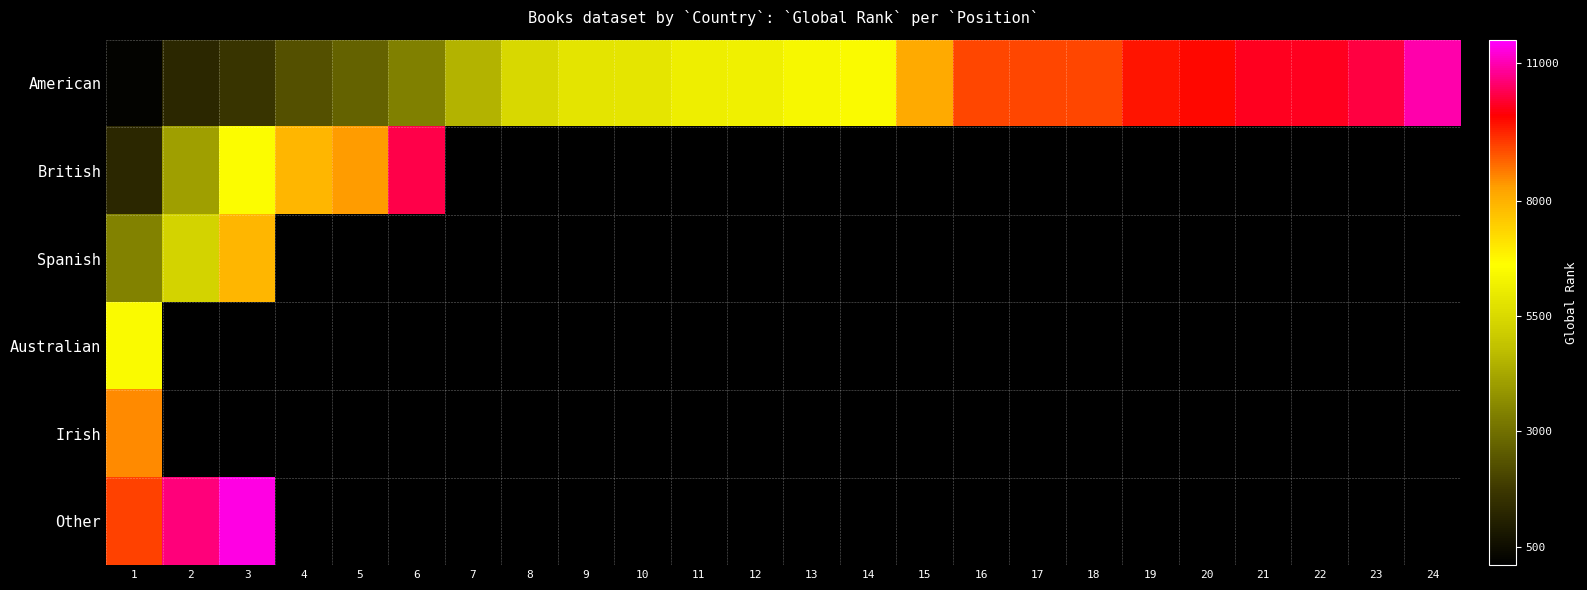

Reading left to right, extract all data points from this chart.

American: 1=191	2=1279	3=1647	4=2312	5=2716	6=3360	7=4515	8=5453	9=5836	10=5850	11=6117	12=6185	13=6414	14=6468	15=8134	16=9149	17=9149	18=9166	19=9639	20=9800	21=10040	22=10058	23=10264	24=10951
British: 1=1282	2=4076	3=6554	4=7915	5=8304	6=10341	7=0	8=0	9=0	10=0	11=0	12=0	13=0	14=0	15=0	16=0	17=0	18=0	19=0	20=0	21=0	22=0	23=0	24=0
Spanish: 1=3434	2=5343	3=7896	4=0	5=0	6=0	7=0	8=0	9=0	10=0	11=0	12=0	13=0	14=0	15=0	16=0	17=0	18=0	19=0	20=0	21=0	22=0	23=0	24=0
Australian: 1=6468	2=0	3=0	4=0	5=0	6=0	7=0	8=0	9=0	10=0	11=0	12=0	13=0	14=0	15=0	16=0	17=0	18=0	19=0	20=0	21=0	22=0	23=0	24=0
Irish: 1=8498	2=0	3=0	4=0	5=0	6=0	7=0	8=0	9=0	10=0	11=0	12=0	13=0	14=0	15=0	16=0	17=0	18=0	19=0	20=0	21=0	22=0	23=0	24=0
Other: 1=9204	2=10645	3=11291	4=0	5=0	6=0	7=0	8=0	9=0	10=0	11=0	12=0	13=0	14=0	15=0	16=0	17=0	18=0	19=0	20=0	21=0	22=0	23=0	24=0